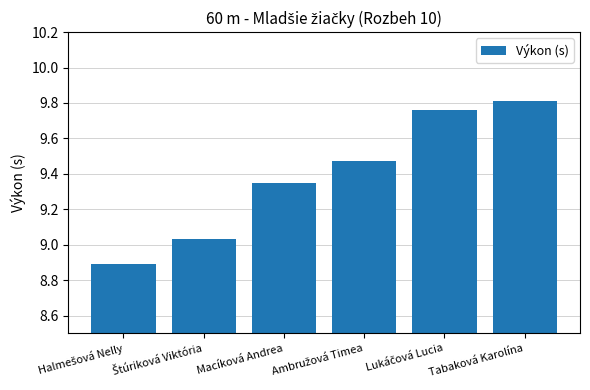

Which label corresponds to the largest value in the chart?

Tabaková Karolína